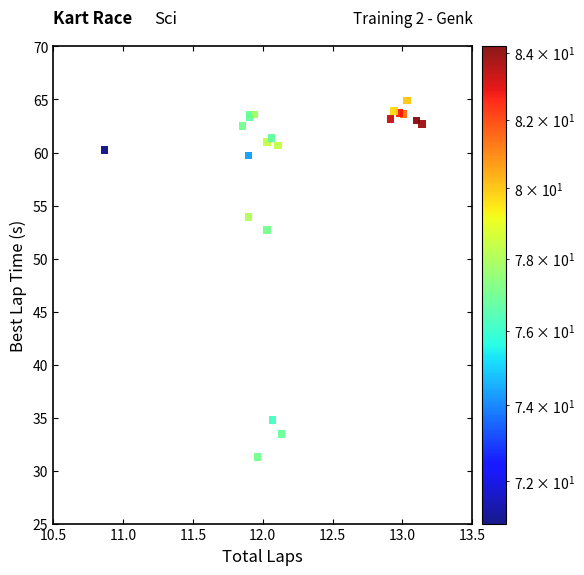

What Y value in the scatter plot is closest to 48?

52.7